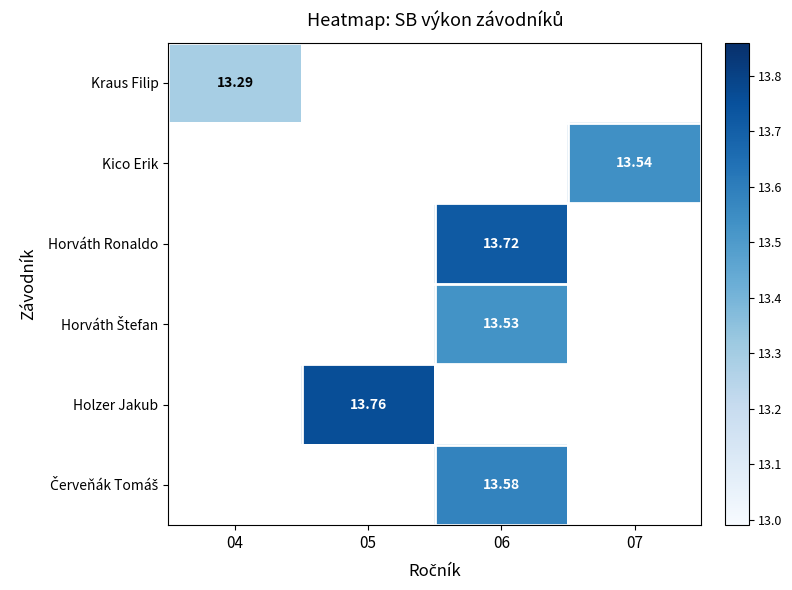

What is the minimum value shown in the chart?

13.3